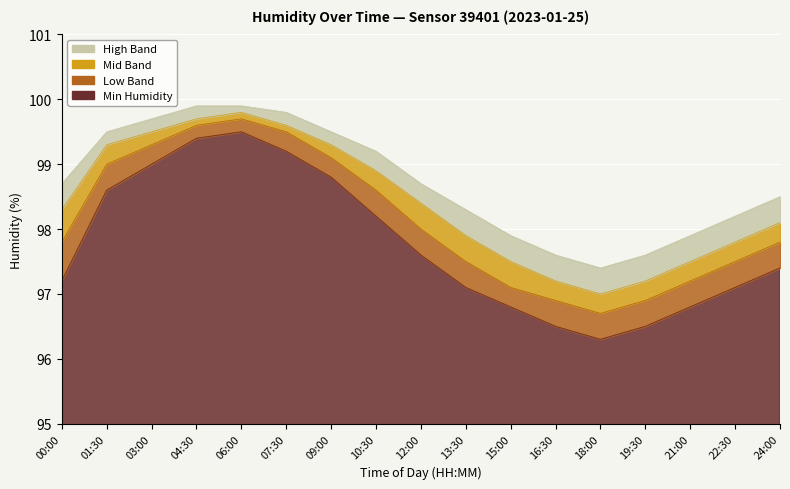

What is the value of the Mid Band point at the 13th from the left?

97.0